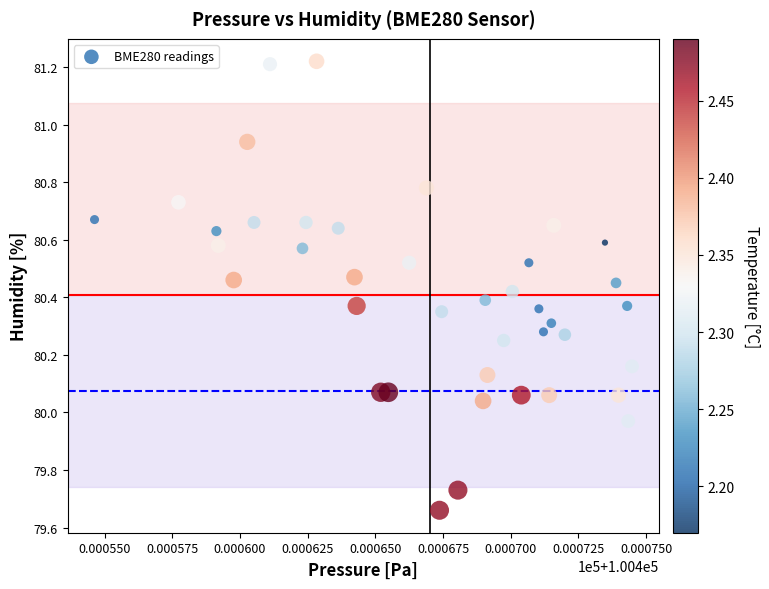

What is the range of Y values (max minus min)?

1.6